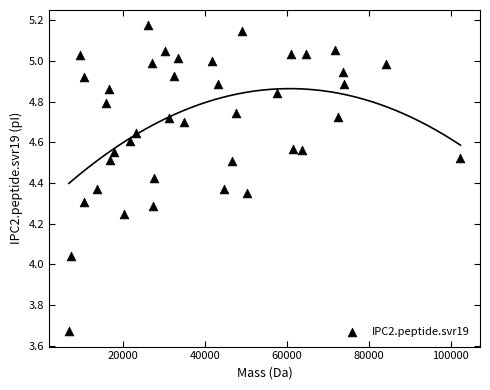

What is the range of X values (max minus min)?

95619.2